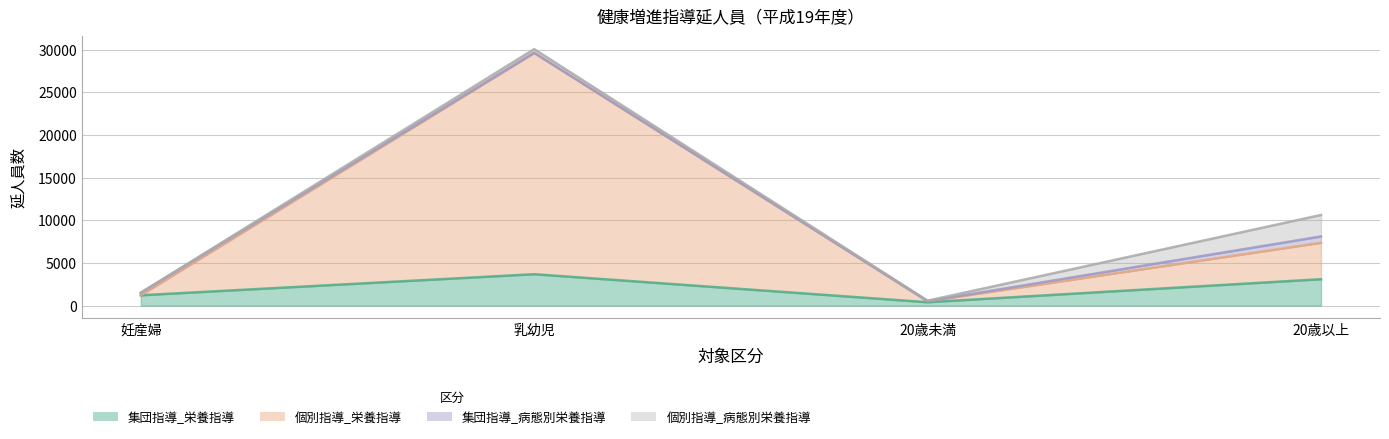

Where is 集団指導_栄養指導 nearest to the value 2039?

妊産婦